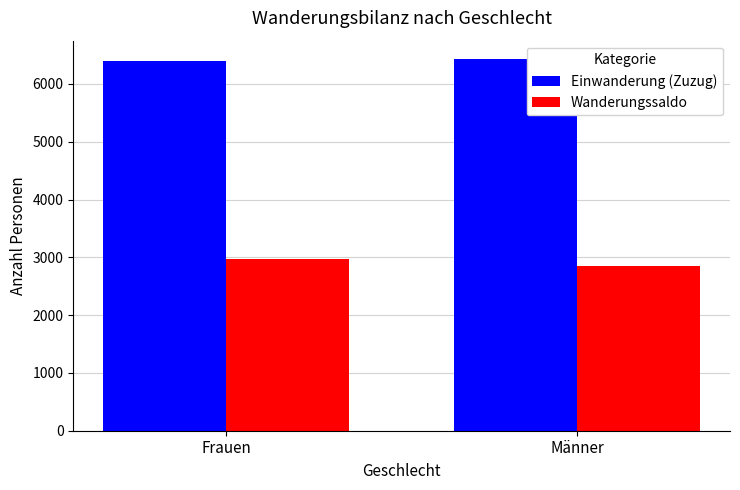

What are all the series names shown in the legend?

Einwanderung (Zuzug), Wanderungssaldo